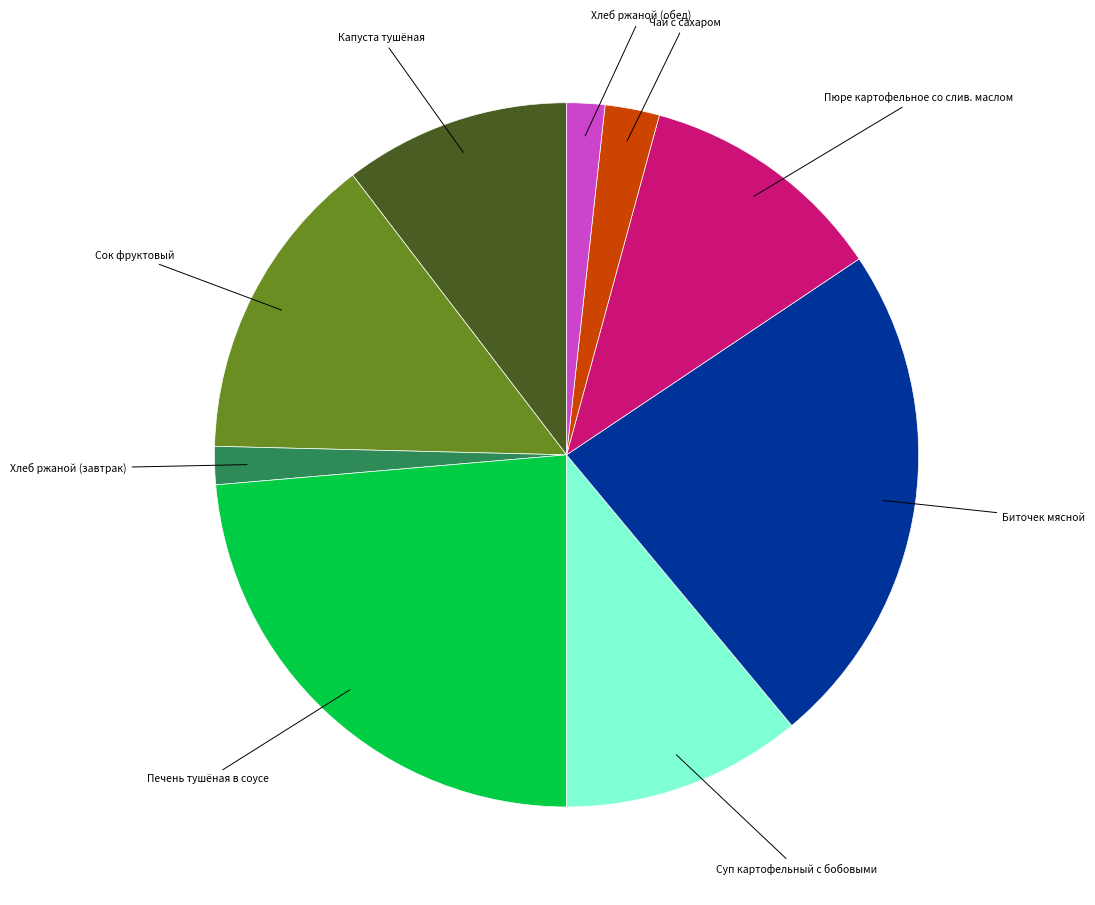

Is the sum of Суп картофельный с бобовыми and Хлеб ржаной (обед) greater than half?

No